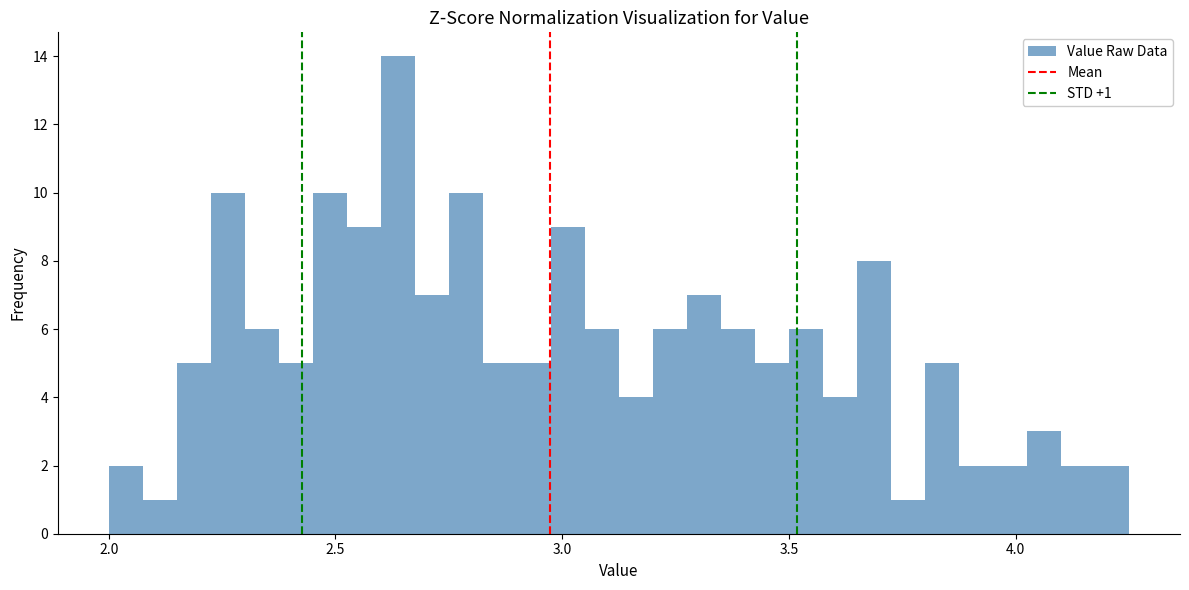

Around what value on the x-axis is the tallest bar? Give the approximate position of its centre, as read against the axis.

2.65